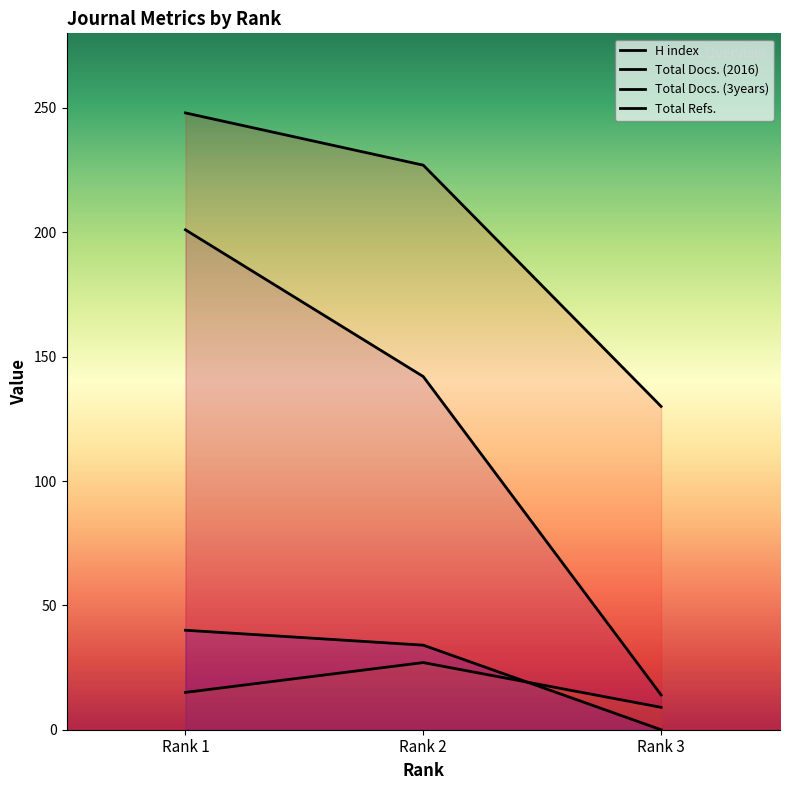

How many lines are shown in the chart?

4